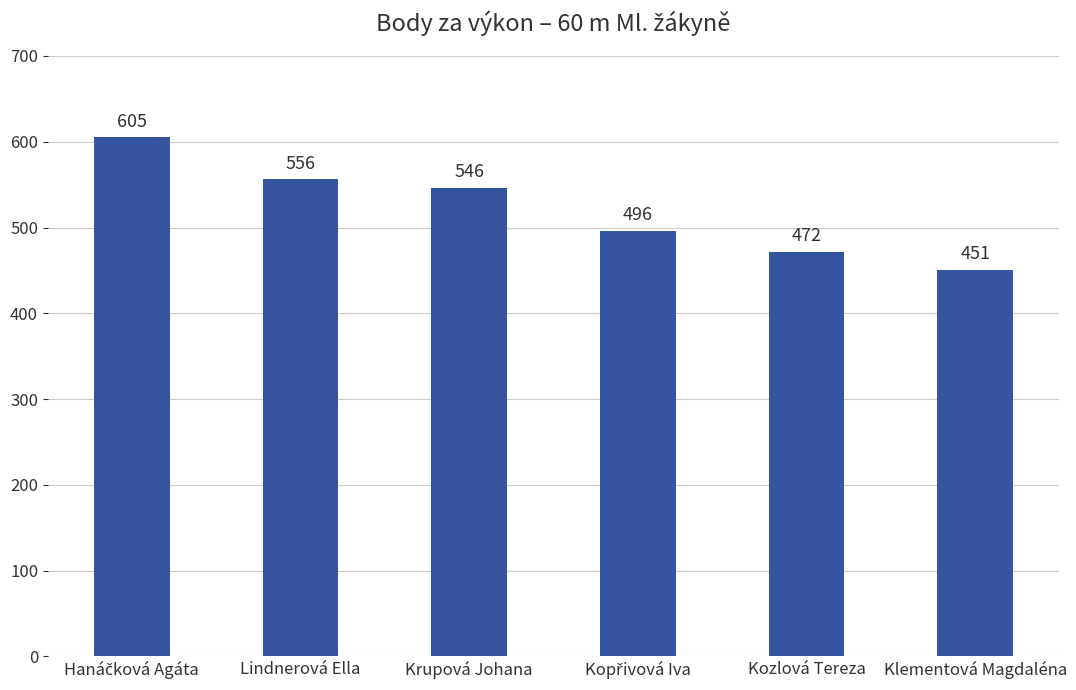

What is the difference between the maximum and minimum values?

154